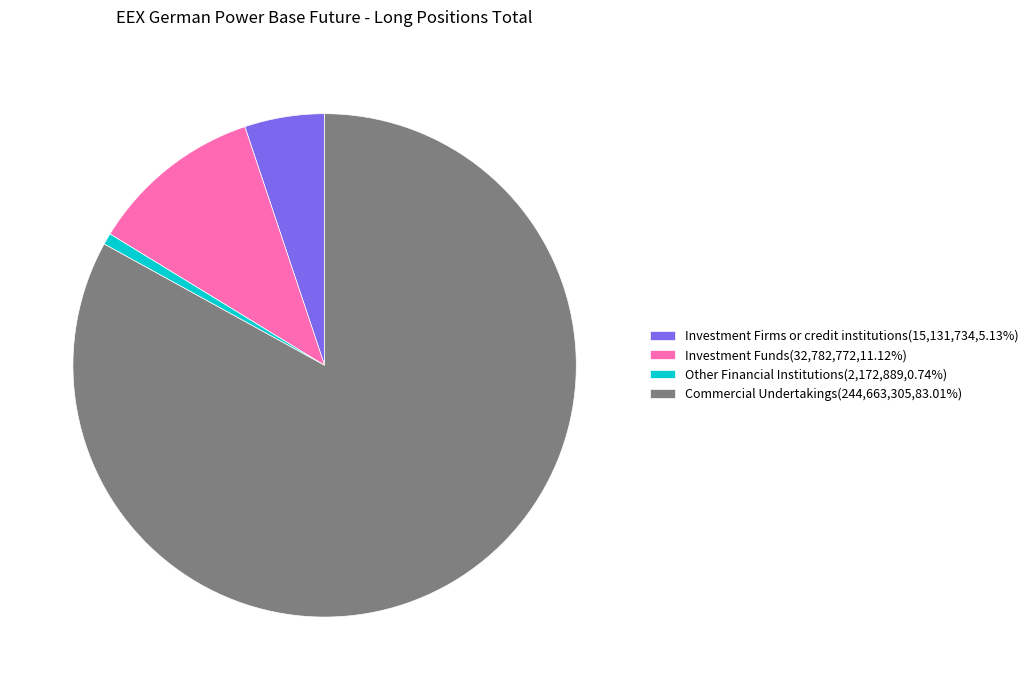

Rank the categories by value from highest to lowest.

Commercial Undertakings, Investment Funds, Investment Firms or credit institutions, Other Financial Institutions